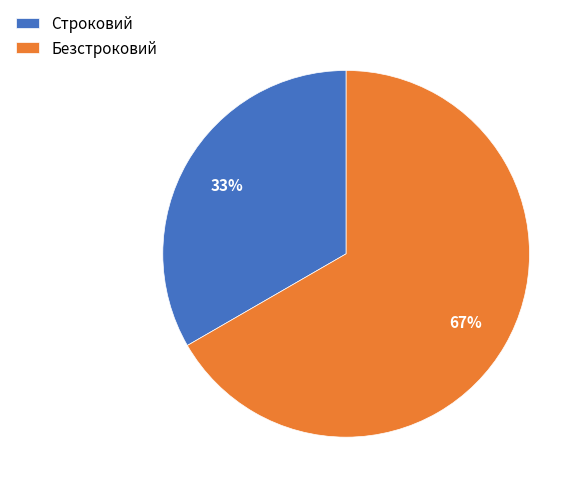

Which slice is the largest?

Безстроковий